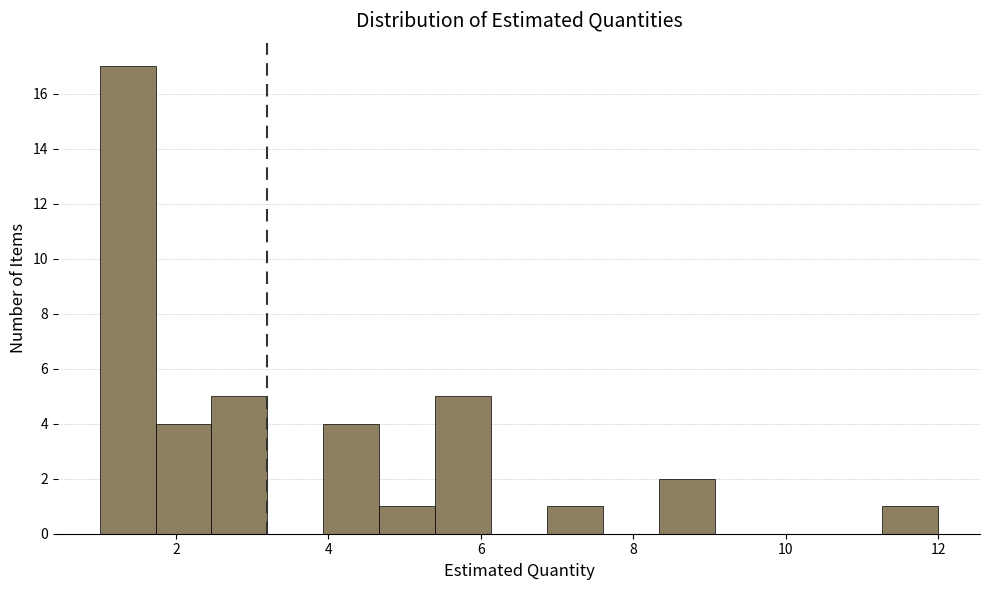

Around what value on the x-axis is the tallest bar? Give the approximate position of its centre, as read against the axis.

1.4